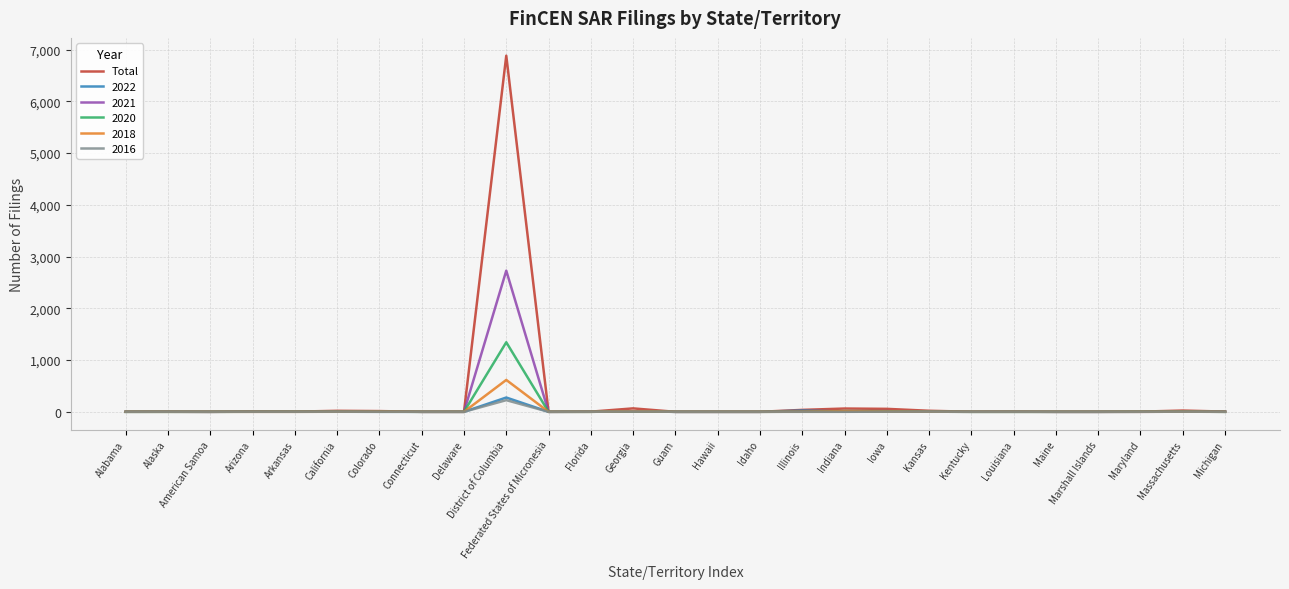

Which series has the widest spread of values?

Total